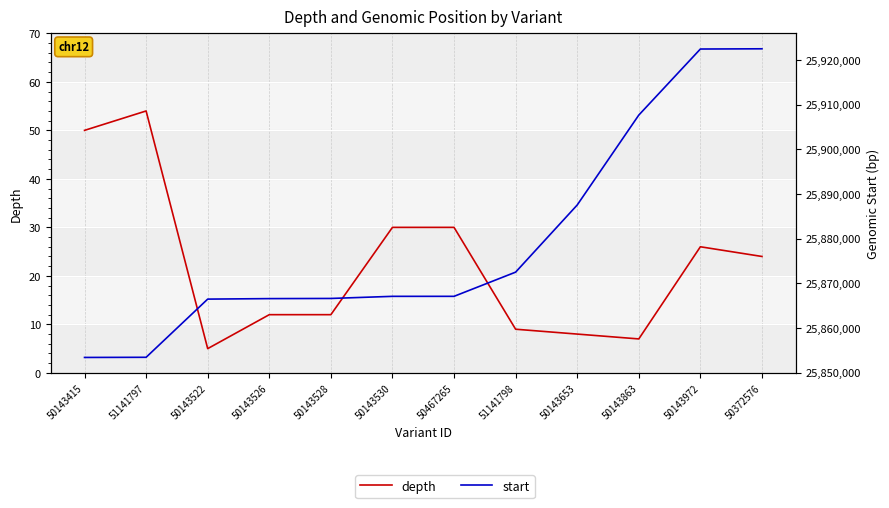

What is the value of the start point at the 10th from the left?

25907662